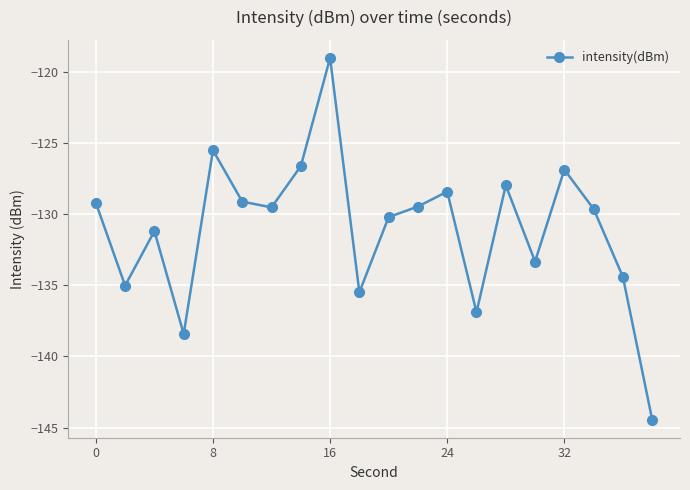

What is the maximum value shown in the chart?

-119.0